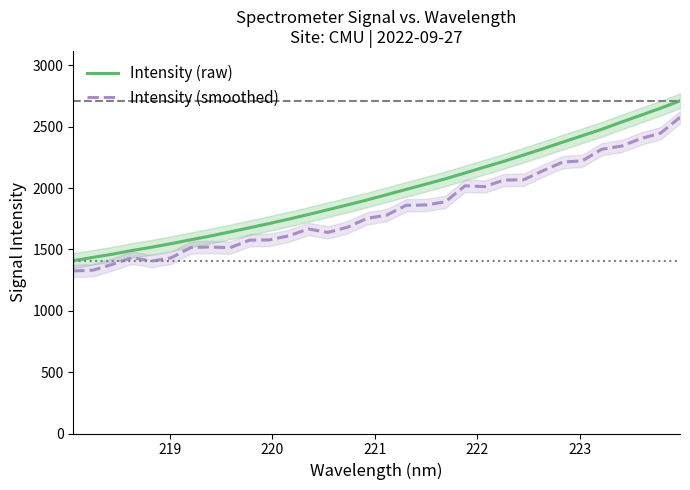

What is the highest value of the Intensity (smoothed) series?

2576.3